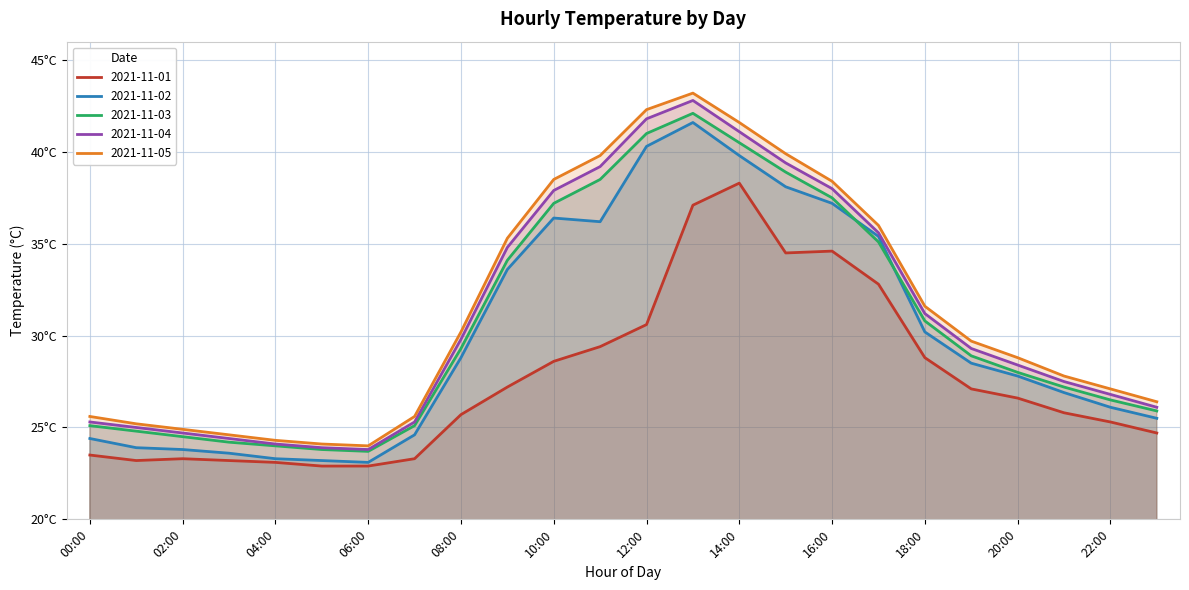

True or false: 2021-11-03 and 2021-11-05 cross at least once.

False